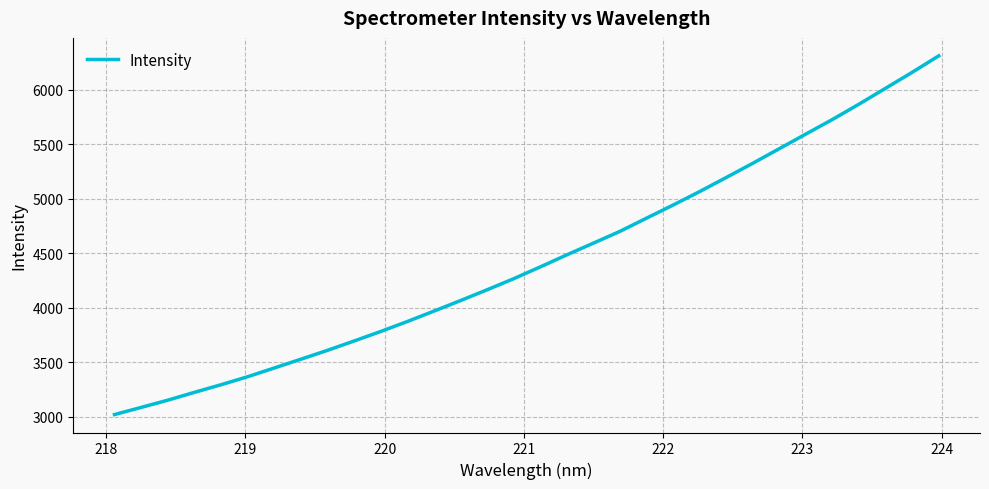

What is the smallest value displayed?

3021.7